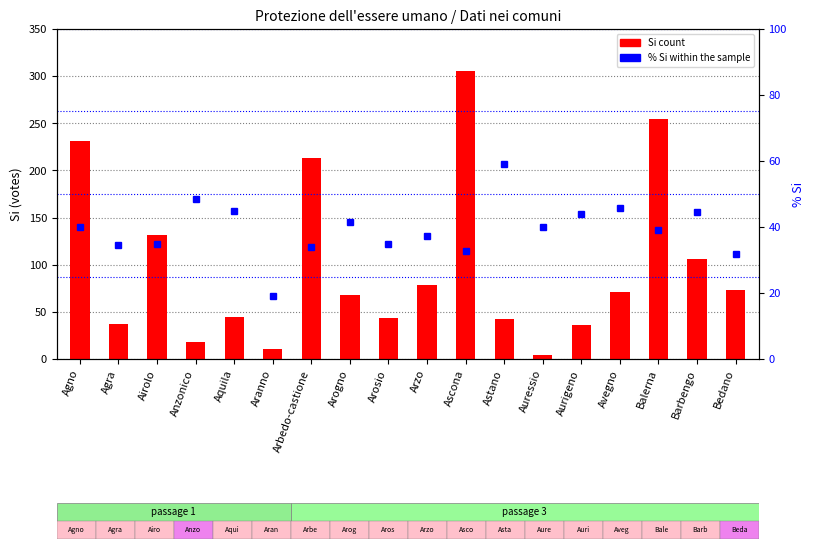

What is the total value across all series at Aranno?

30.0